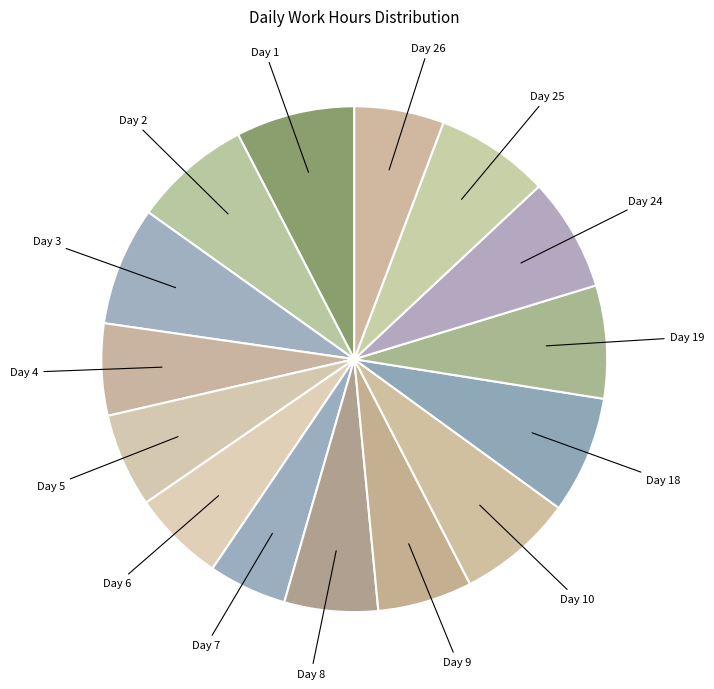

Which slice is the smallest?

Day 7